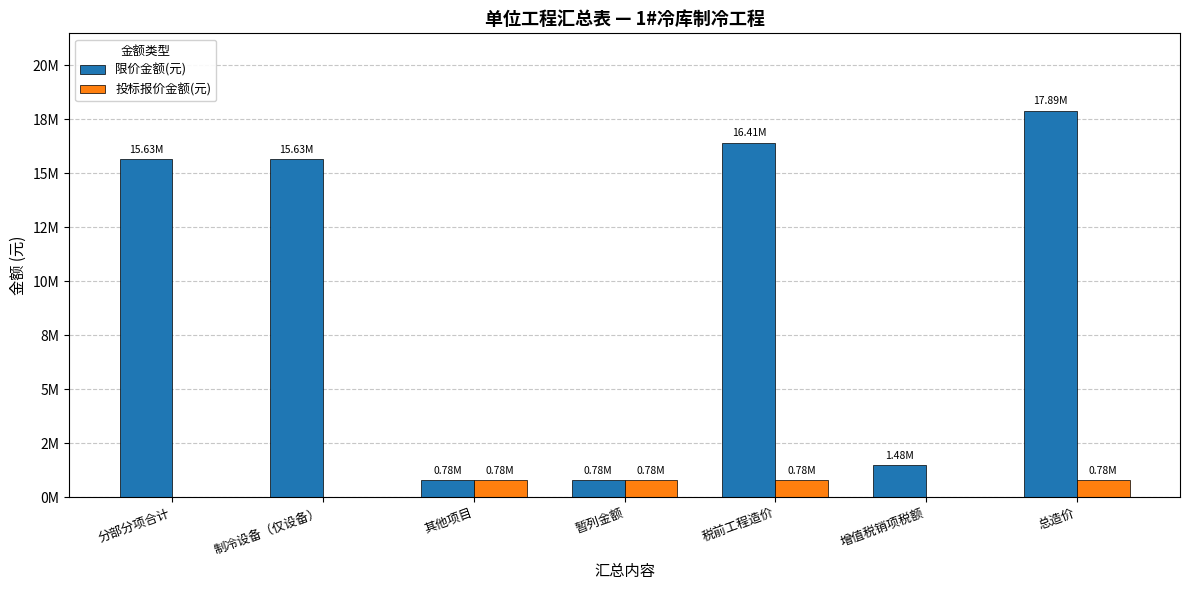

Are the bars horizontal?

No